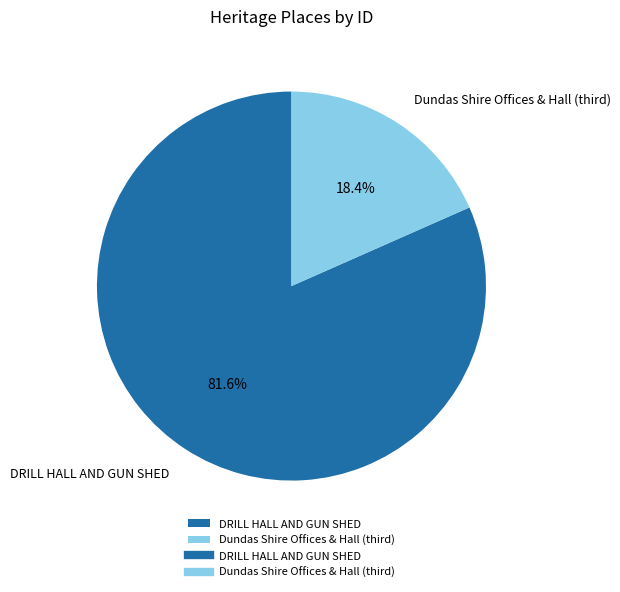

Count the number of slices in the pie.

2